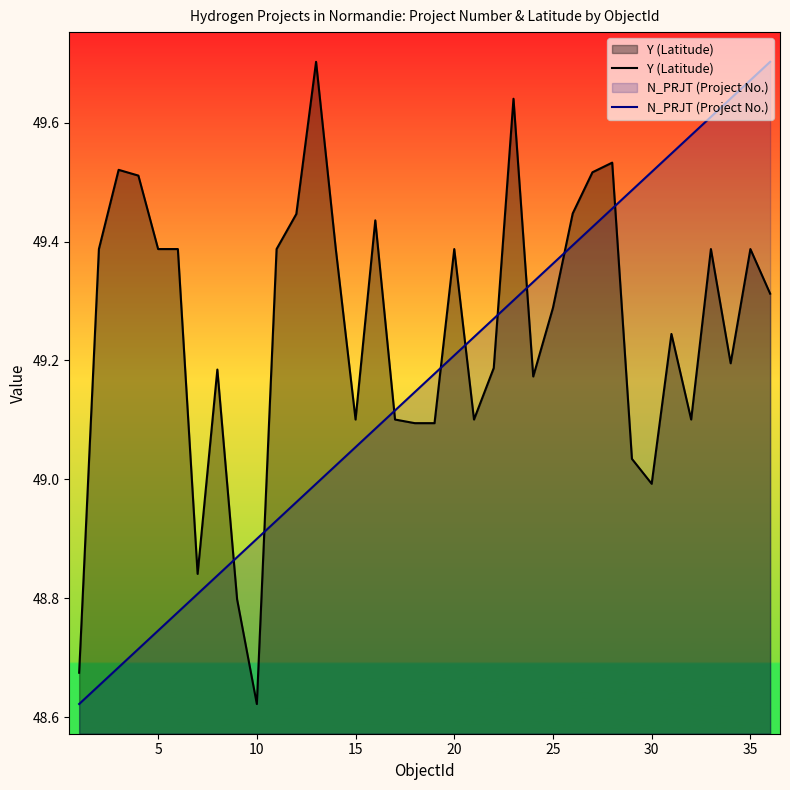

At how many categories does at least one series exceed 49?

32